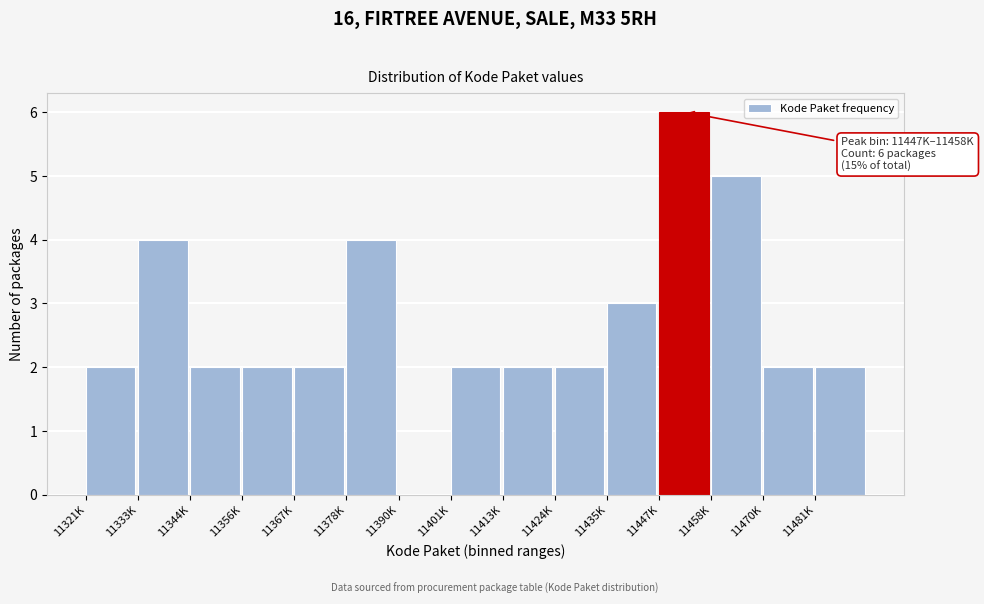

Reading left to right, list all the values displayed in this chart.

11321K=2	11333K=4	11344K=2	11356K=2	11367K=2	11378K=4	11390K=0	11401K=2	11413K=2	11424K=2	11435K=3	11447K=6	11458K=5	11470K=2	11481K=2